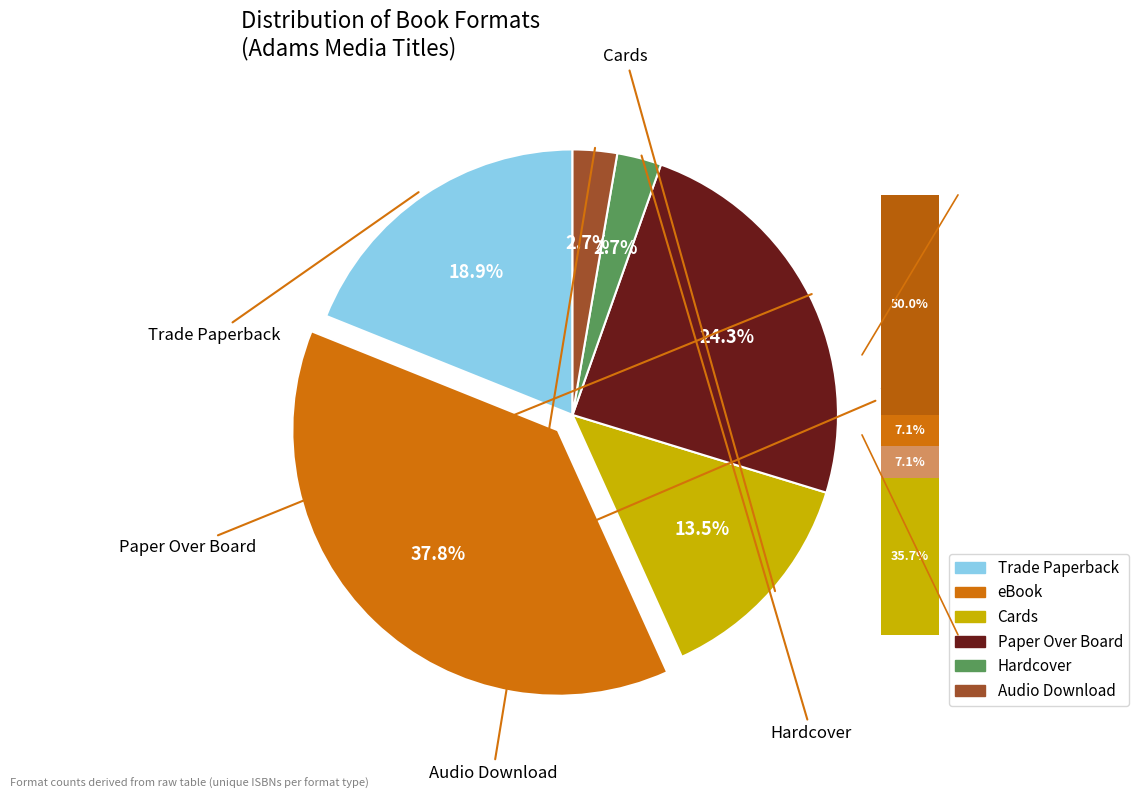

Approximately how many times larger is the value at Trade Paperback compared to Paper Over Board?

0.8